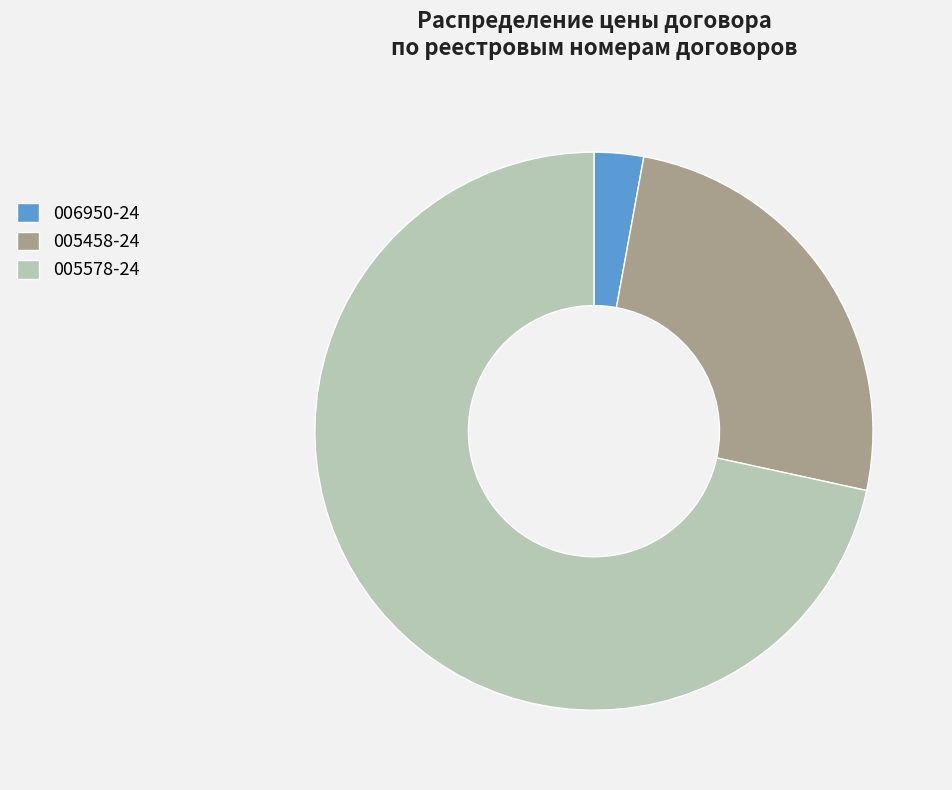

Rank the categories by value from highest to lowest.

005578-24, 005458-24, 006950-24